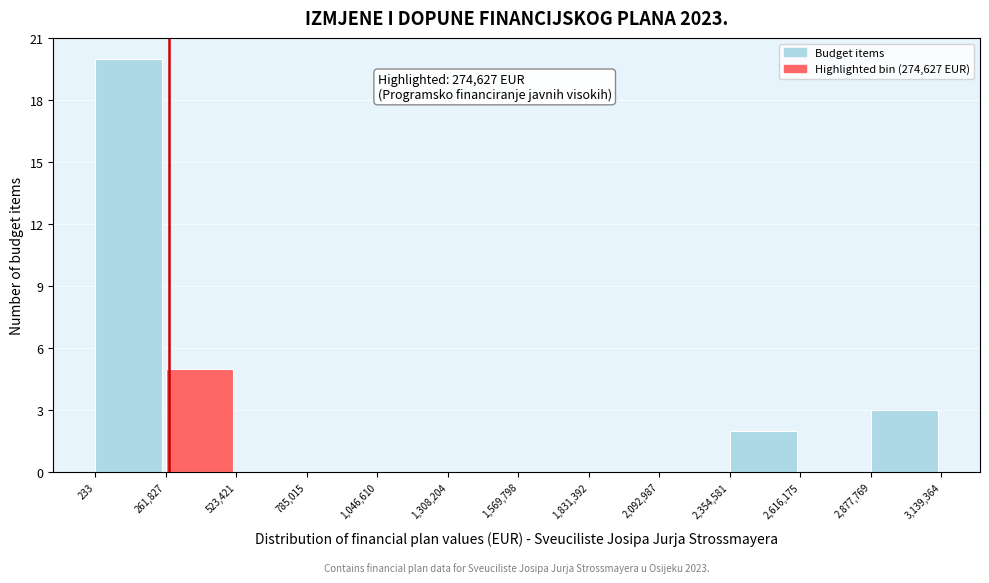

Which range on the x-axis has the tallest bar?

233 to 261,827